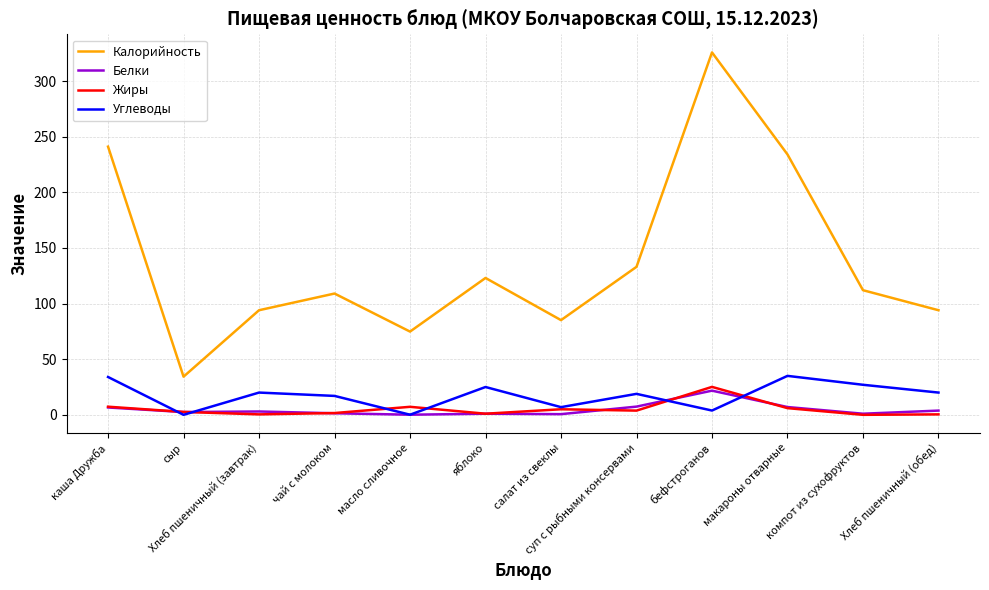

What is the highest value of the Калорийность series?

325.7